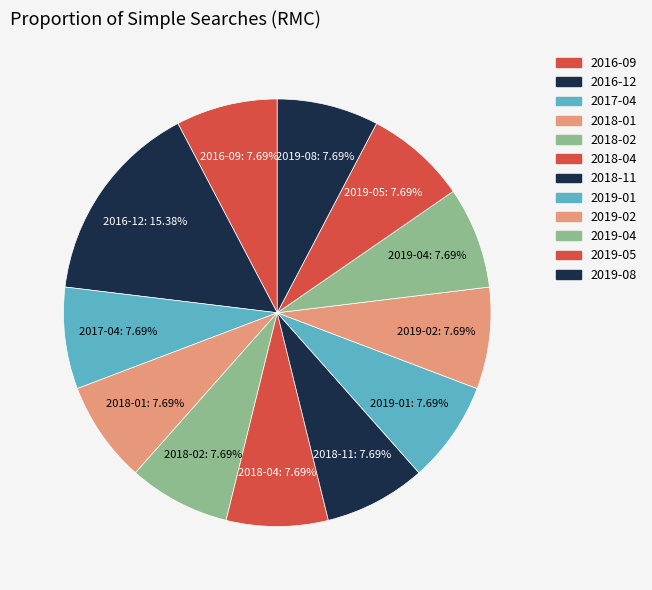

To the nearest percent, what is the average slice percentage?

8%